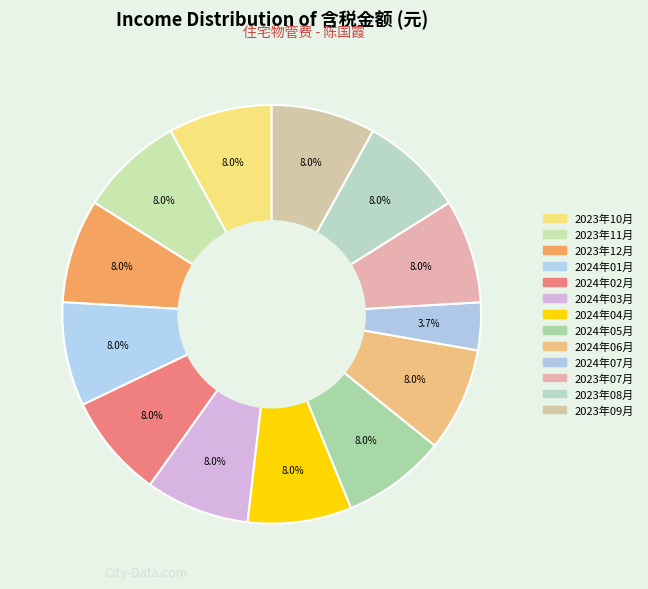

What portion of the pie excludes 2024年07月?

96.3%